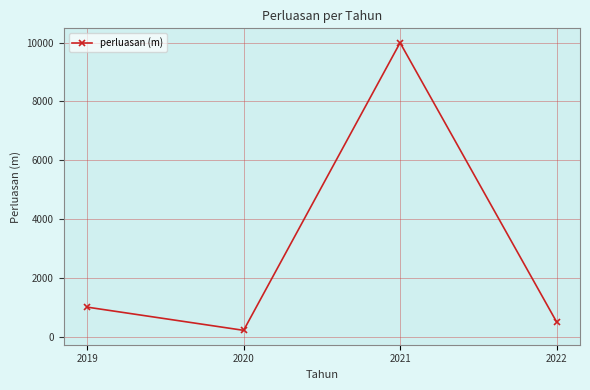

What is the sum of all values?

11710